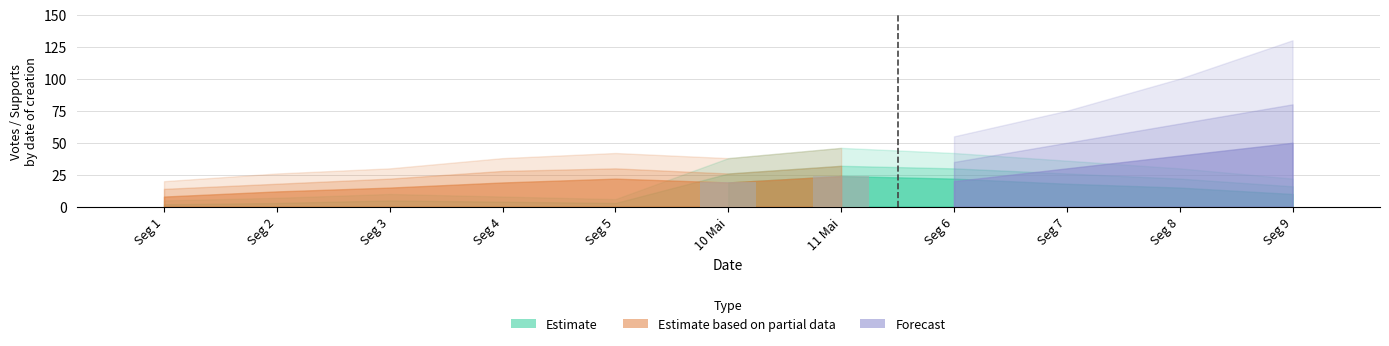

True or false: the data shows 28 at 10 Mai.

False